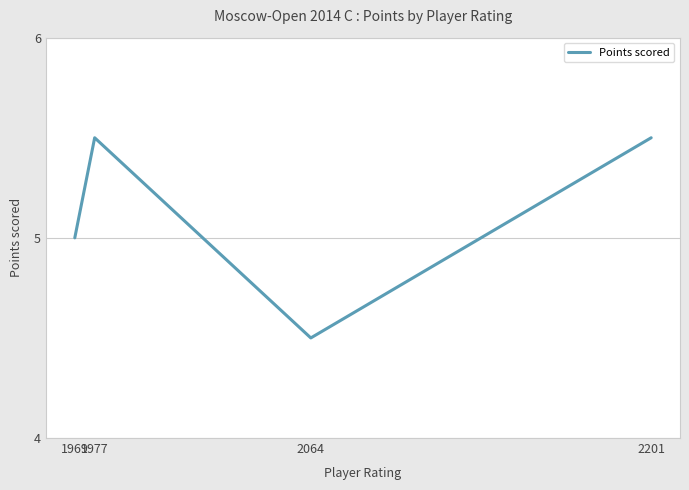

List the labels in order of value, largest first.

2201, 1977, 1969, 2064